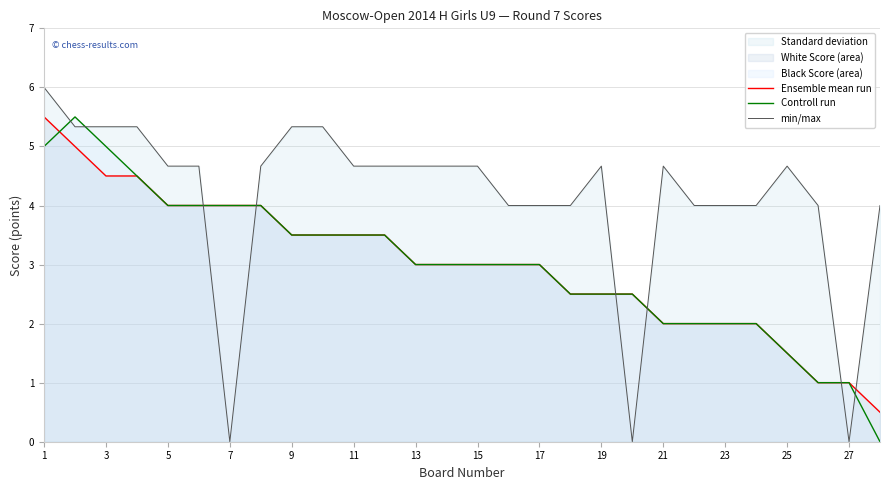

What is the spread (max minus min) of values at 19?

2.2